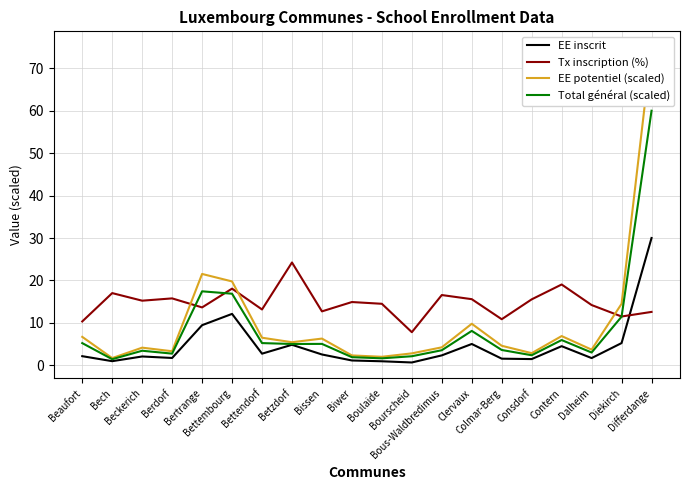

Which series ends up on top after the final intersection of Tx inscription (%) and Total général (scaled)?

Total général (scaled)